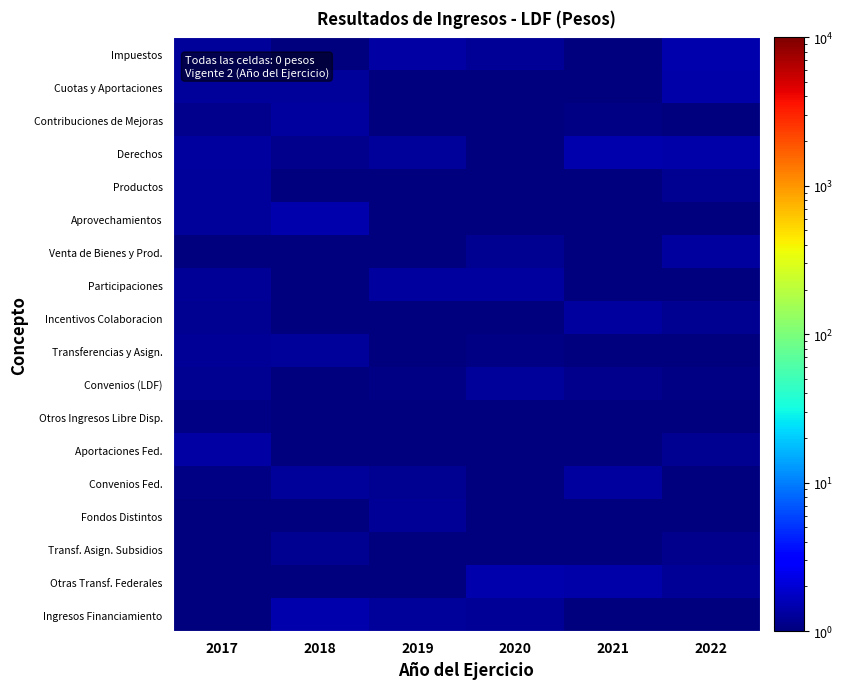

Reading left to right, list all the values displayed in this chart.

Impuestos: 2017=1.3	2018=0.9	2019=1.4	2020=1.2	2021=0.6	2022=1.5
Cuotas y Aportaciones: 2017=1.3	2018=1.3	2019=0.6	2020=1.0	2021=0.9	2022=1.4
Contribuciones de Mejoras: 2017=1.1	2018=1.3	2019=0.9	2020=0.7	2021=1.1	2022=0.6
Derechos: 2017=1.3	2018=1.1	2019=1.3	2020=0.9	2021=1.5	2022=1.4
Productos: 2017=1.3	2018=0.7	2019=1.0	2020=0.5	2021=0.7	2022=1.2
Aprovechamientos: 2017=1.2	2018=1.5	2019=0.8	2020=0.9	2021=1.0	2022=0.7
Venta de Bienes y Prod.: 2017=0.6	2018=1.0	2019=0.7	2020=1.2	2021=0.9	2022=1.3
Participaciones: 2017=1.2	2018=0.8	2019=1.3	2020=1.3	2021=0.9	2022=0.8
Incentivos Colaboracion: 2017=1.2	2018=0.6	2019=0.7	2020=0.5	2021=1.3	2022=1.2
Transferencias y Asign.: 2017=1.2	2018=1.3	2019=1.0	2020=1.1	2021=0.6	2022=0.6
Convenios (LDF): 2017=1.2	2018=1.0	2019=1.1	2020=1.3	2021=1.1	2022=1.1
Otros Ingresos Libre Disp.: 2017=1.1	2018=0.8	2019=0.5	2020=0.9	2021=0.7	2022=0.9
Aportaciones Fed.: 2017=1.4	2018=0.7	2019=0.6	2020=0.8	2021=0.8	2022=1.2
Convenios Fed.: 2017=1.1	2018=1.3	2019=1.2	2020=0.9	2021=1.3	2022=0.7
Fondos Distintos: 2017=0.5	2018=0.6	2019=1.2	2020=1.0	2021=0.7	2022=1.0
Transf. Asign. Subsidios: 2017=0.7	2018=1.2	2019=0.9	2020=0.9	2021=0.8	2022=1.1
Otras Transf. Federales: 2017=0.9	2018=0.6	2019=0.6	2020=1.5	2021=1.4	2022=1.2
Ingresos Financiamiento: 2017=0.8	2018=1.5	2019=1.3	2020=1.2	2021=0.9	2022=0.8